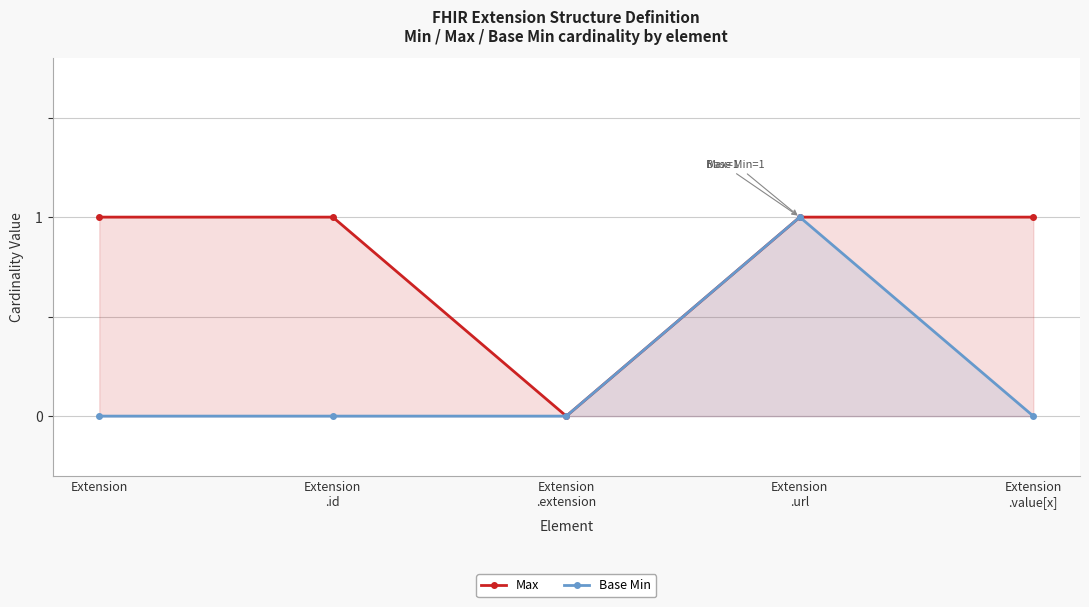

Reading left to right, what are all the values shown in this chart?

Max: Extension=1	Extension
.id=1	Extension
.extension=0	Extension
.url=1	Extension
.value[x]=1
Base Min: Extension=0	Extension
.id=0	Extension
.extension=0	Extension
.url=1	Extension
.value[x]=0